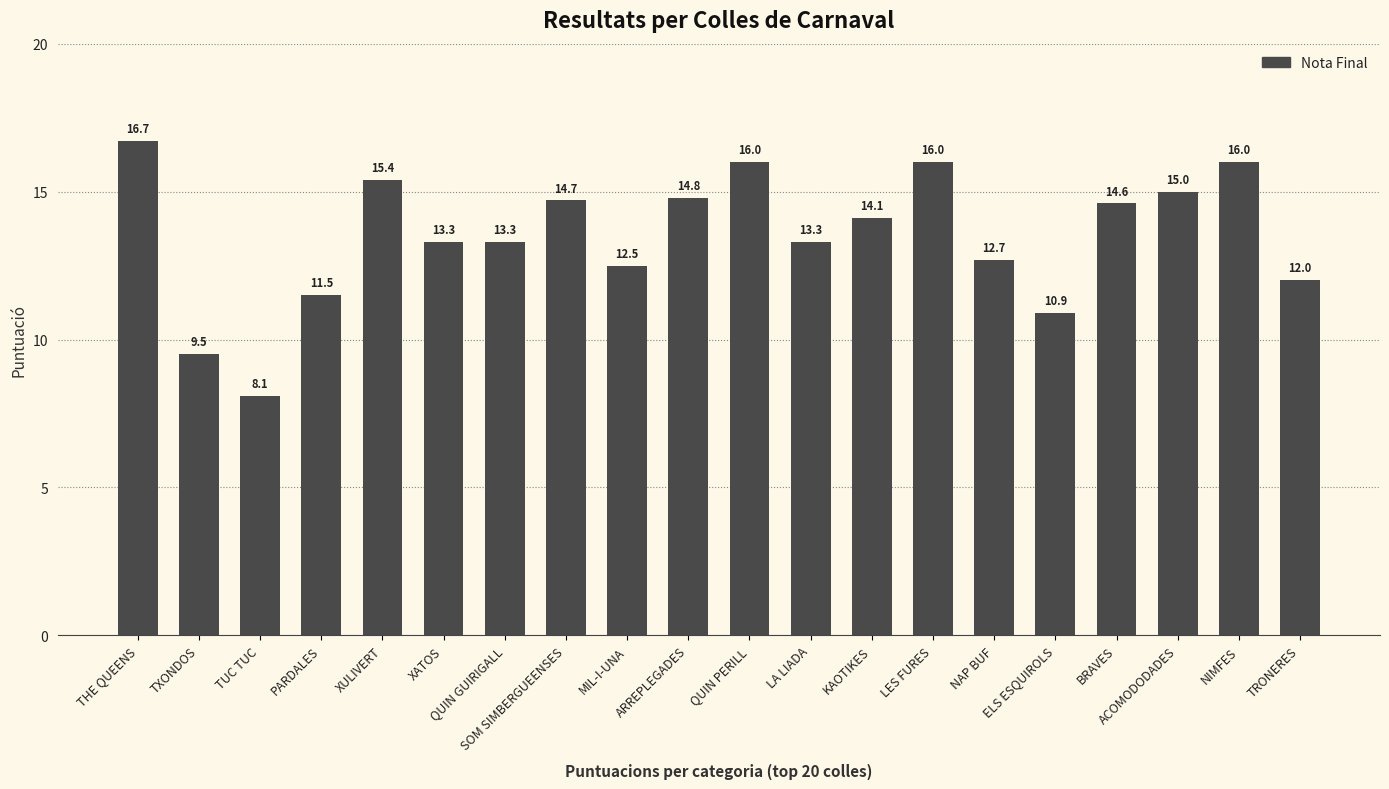

What is the difference between the maximum and minimum values?

8.6